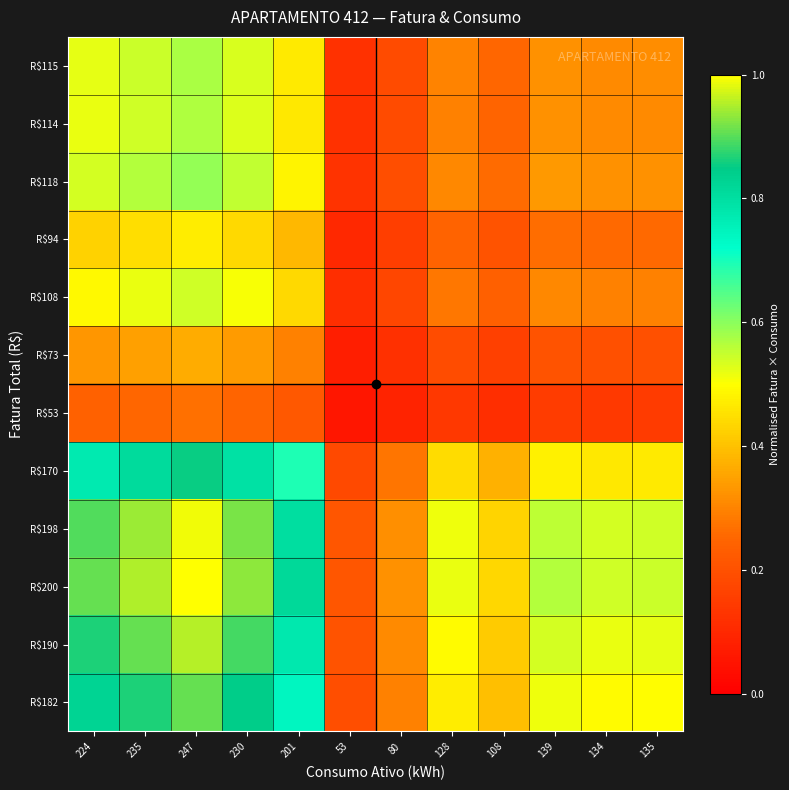

Rank the series by their maximum value, from highest to lowest.

R$200, R$198, R$190, R$182, R$170, R$118, R$115, R$114, R$108, R$94, R$73, R$53